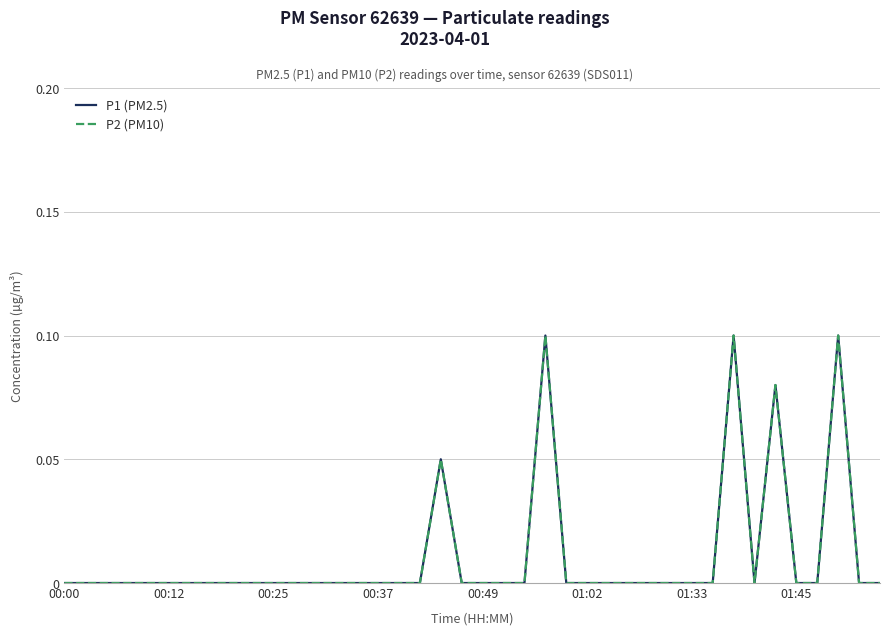

Is this an area chart (filled region under the line)?

No